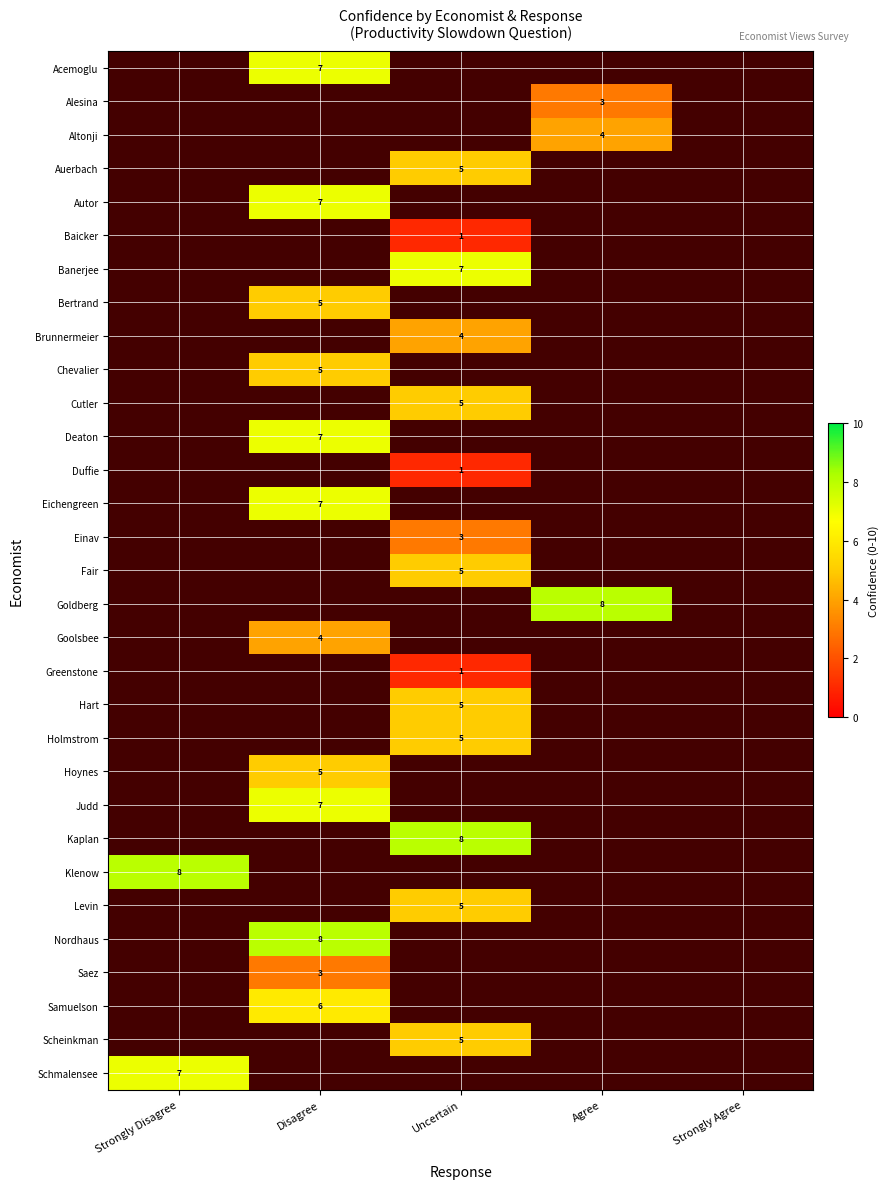

The value of Alesina at Agree is 2. True or false?

False